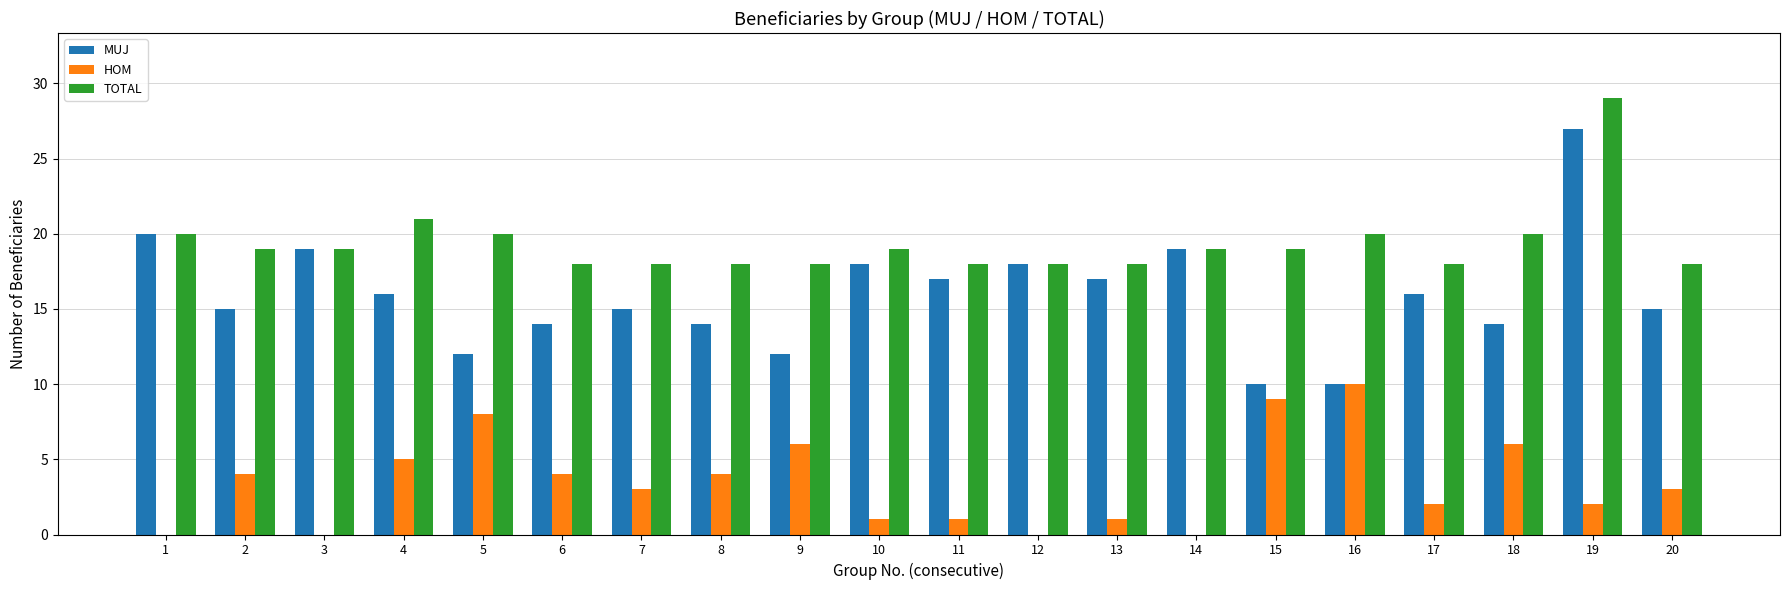

Which category has the highest value across all series?

19